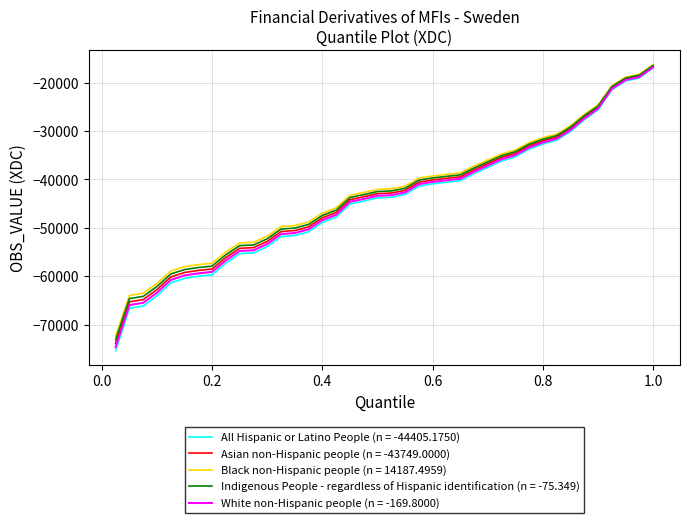

Which series has the largest range (max minus min)?

All Hispanic or Latino People (n = -44405.1750)